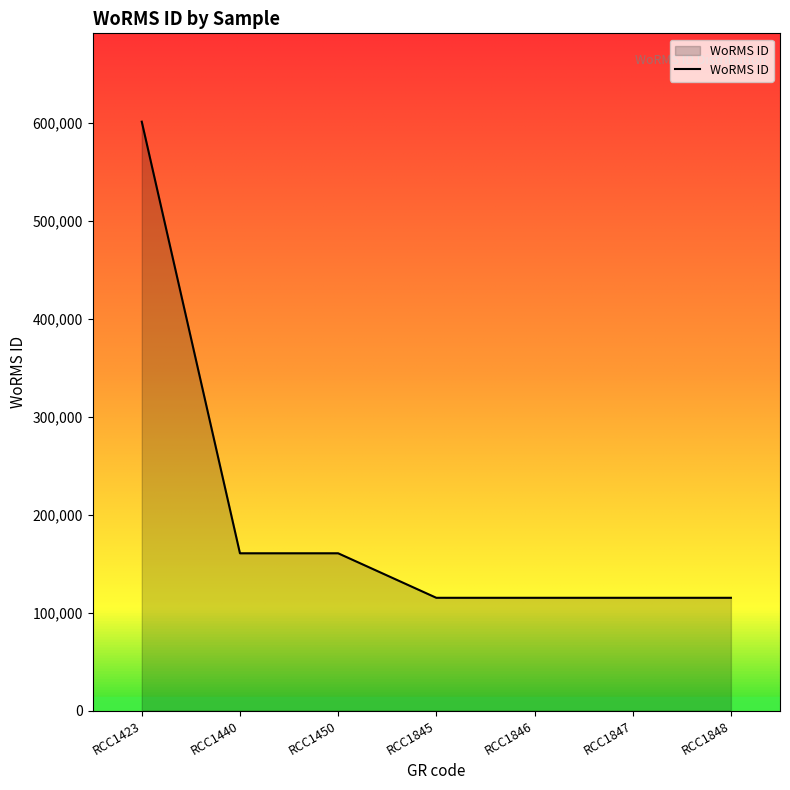

The value at RCC1423 is 601284. True or false?

True